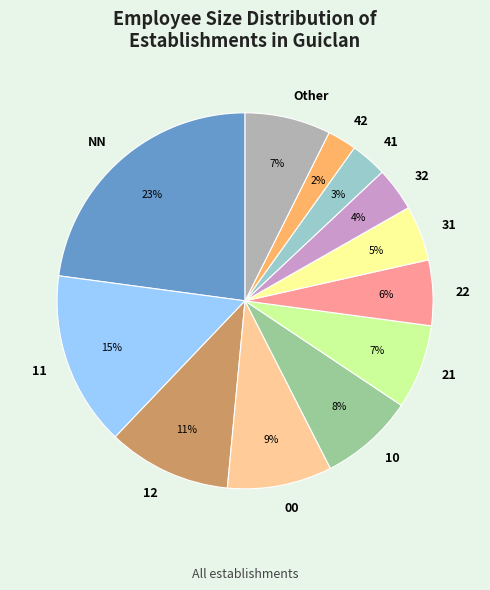

Is there any slice that represents more than half of the pie?

No